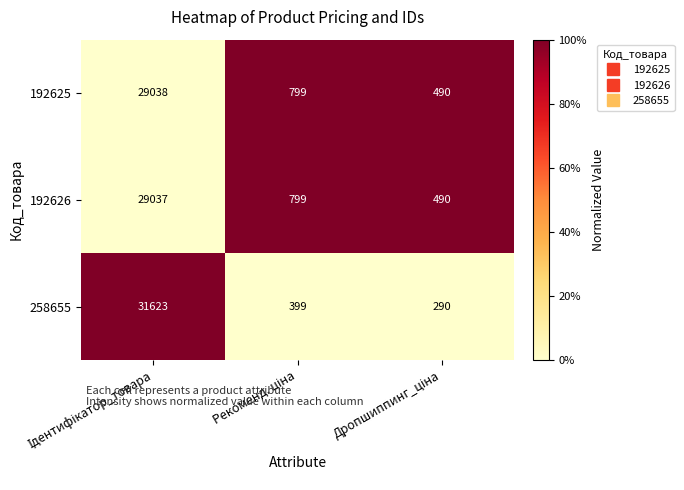

Reading left to right, what are all the values shown in this chart?

192625: 29038	799	490
192626: 29037	799	490
258655: 31623	399	290